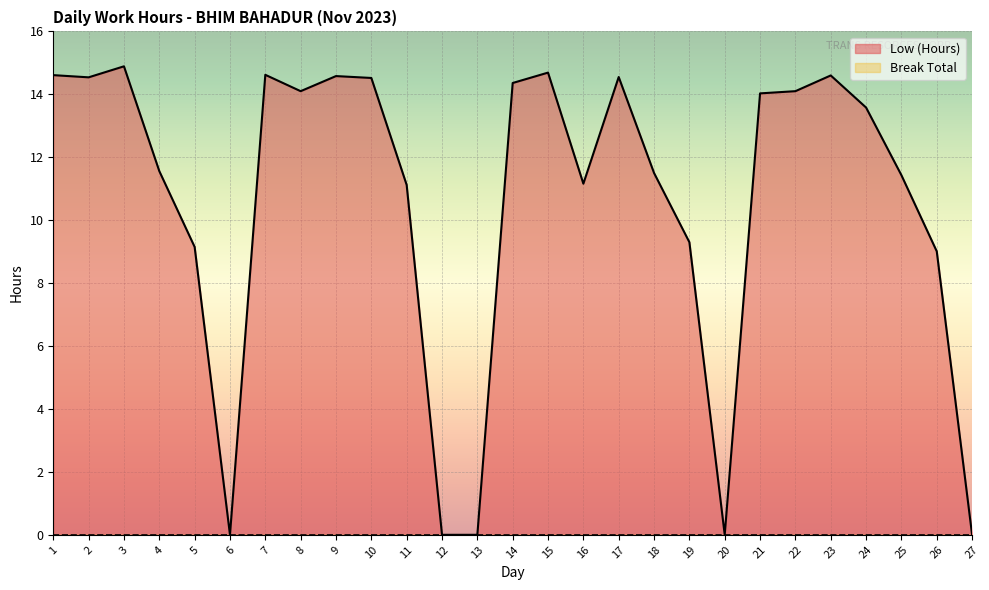

Which has a higher value, 21 or 13?

21